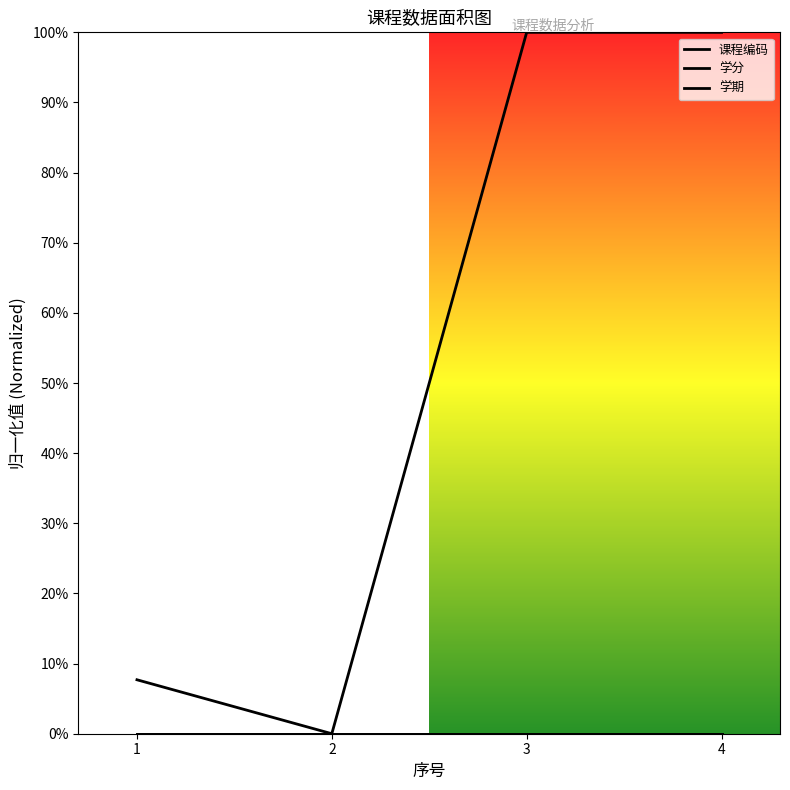

How many lines are shown in the chart?

3